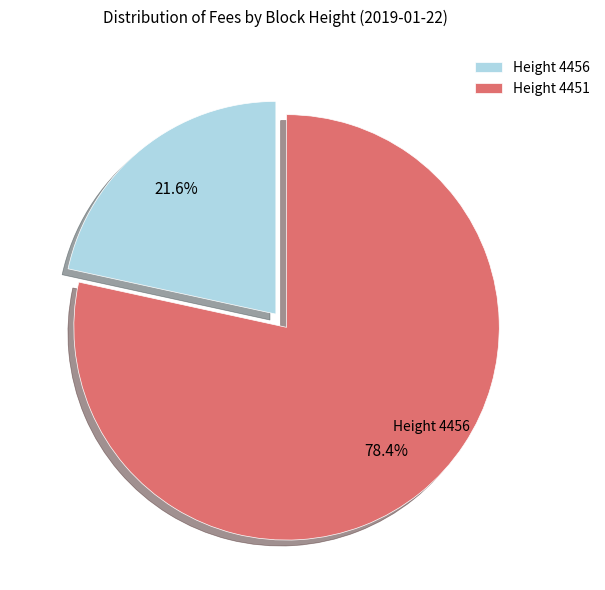

Which has a higher value, Height 4456 or Height 4451?

Height 4451